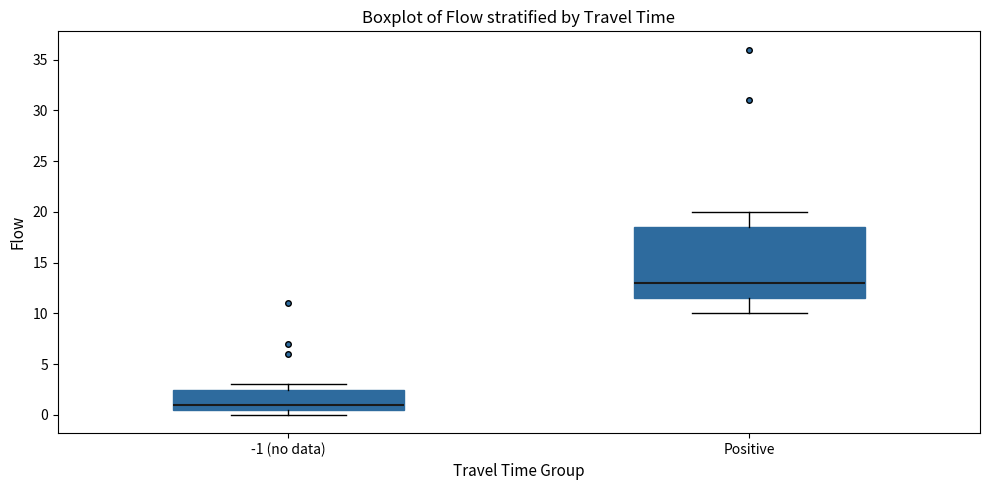

Which box is the tallest, from its lower edge to its upper edge?

Positive